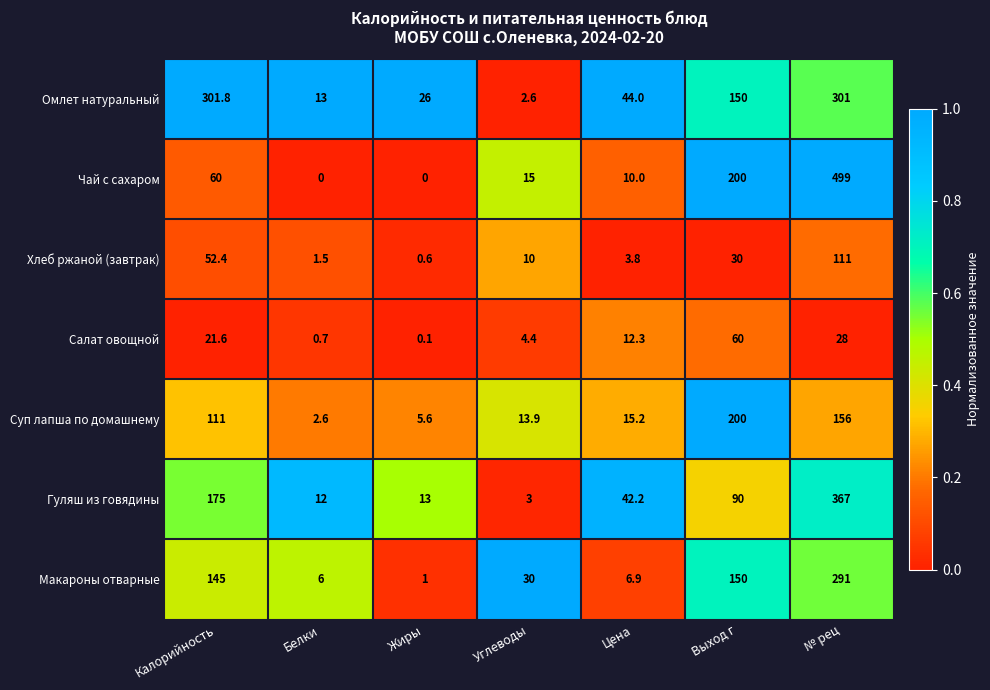

Where is Гуляш из говядины nearest to the value 185?

Калорийность